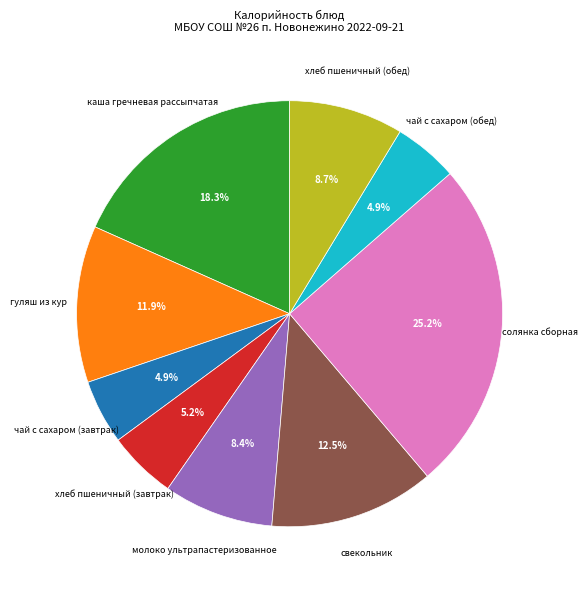

Is there any slice that represents more than half of the pie?

No